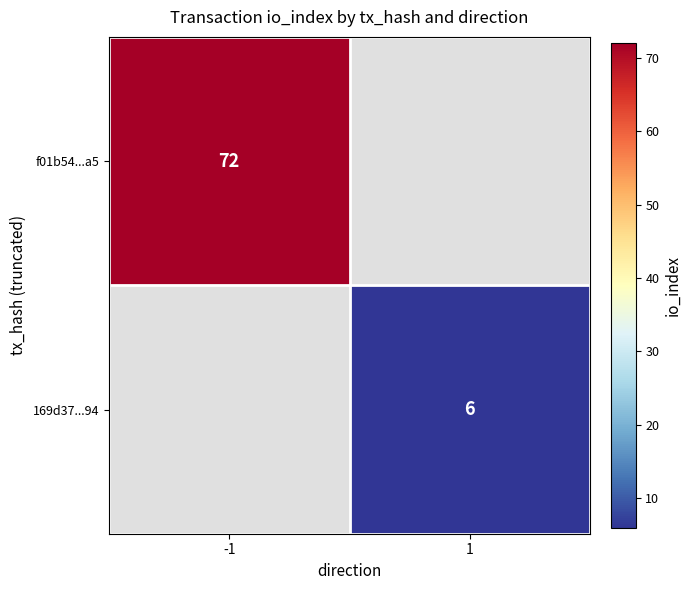

How many positive values does the f01b54...a5 series have?

1